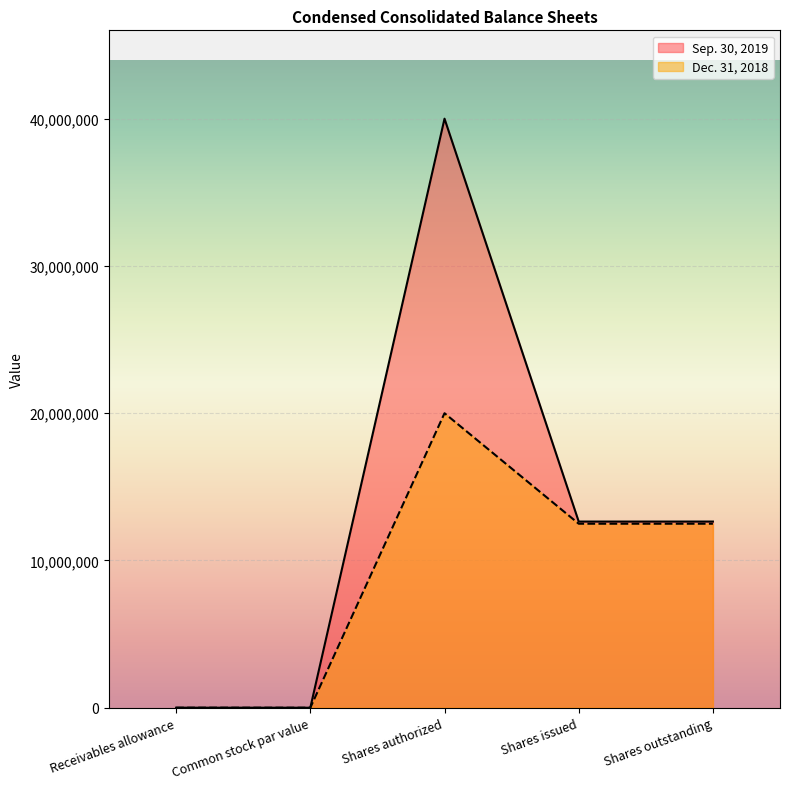

The Dec. 31, 2018 series shows 1 at Common stock par value. True or false?

False